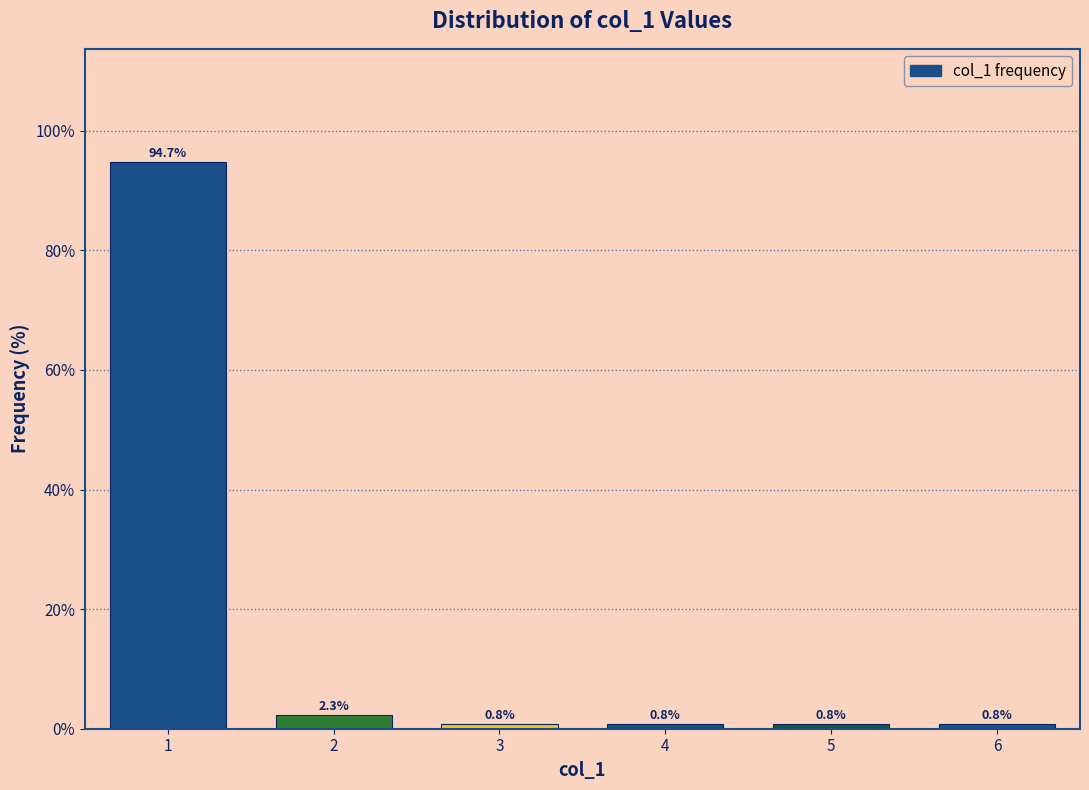

Reading left to right, extract all data points from this chart.

94.7	2.3	0.8	0.8	0.8	0.8